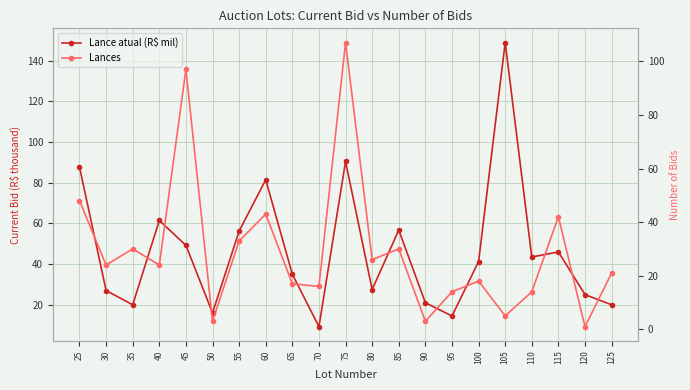

What is the difference between the maximum and second lowest values in the Lance atual (R$ mil) series?

134.5